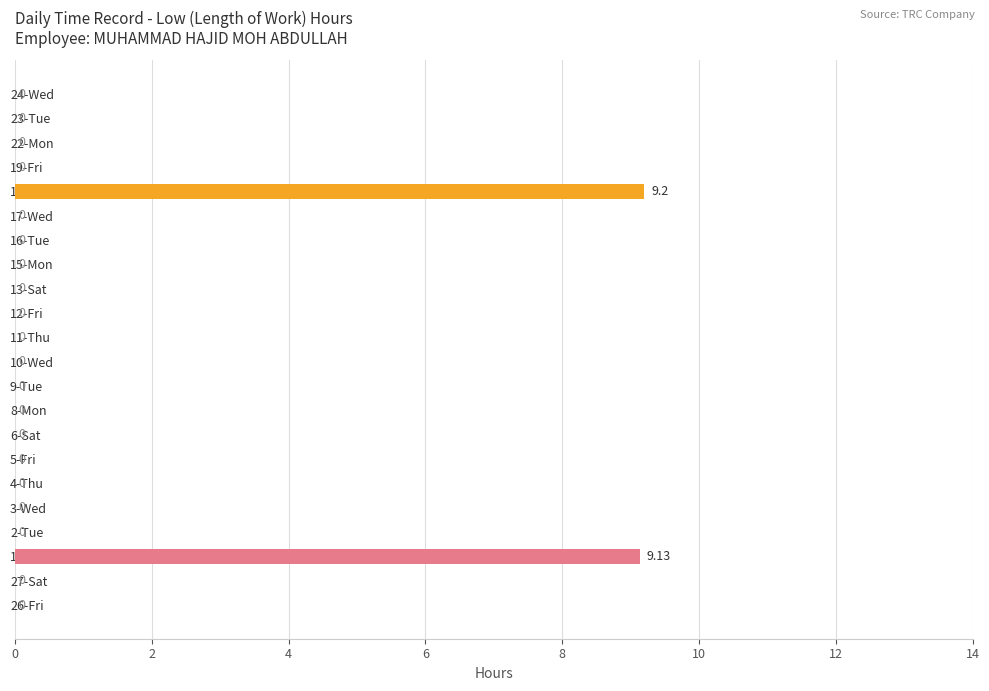

Between 1-Mon and 10-Wed, which is larger?

1-Mon